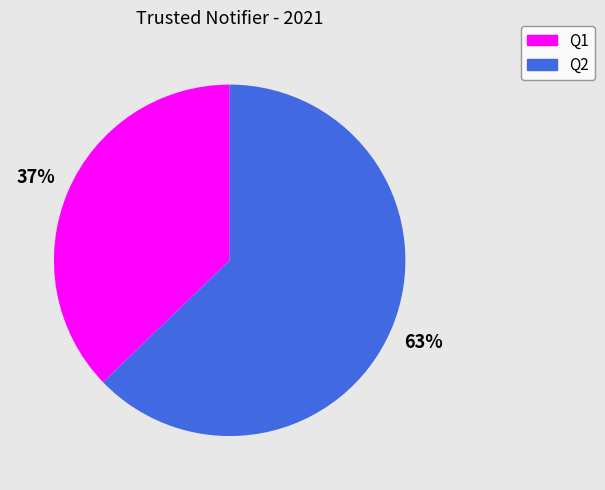

Is it true that Q2 is 63% of the pie?

True